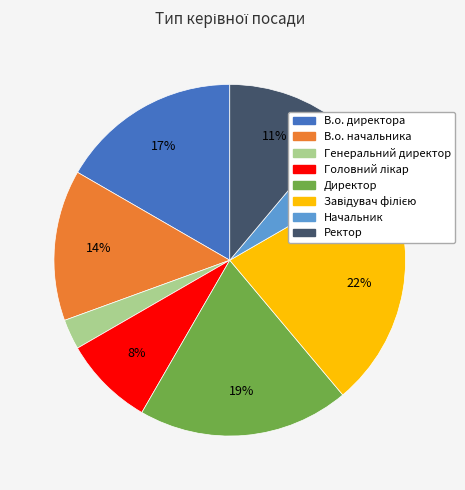

What percentage is the В.о. начальника slice, to the nearest percent?

14%